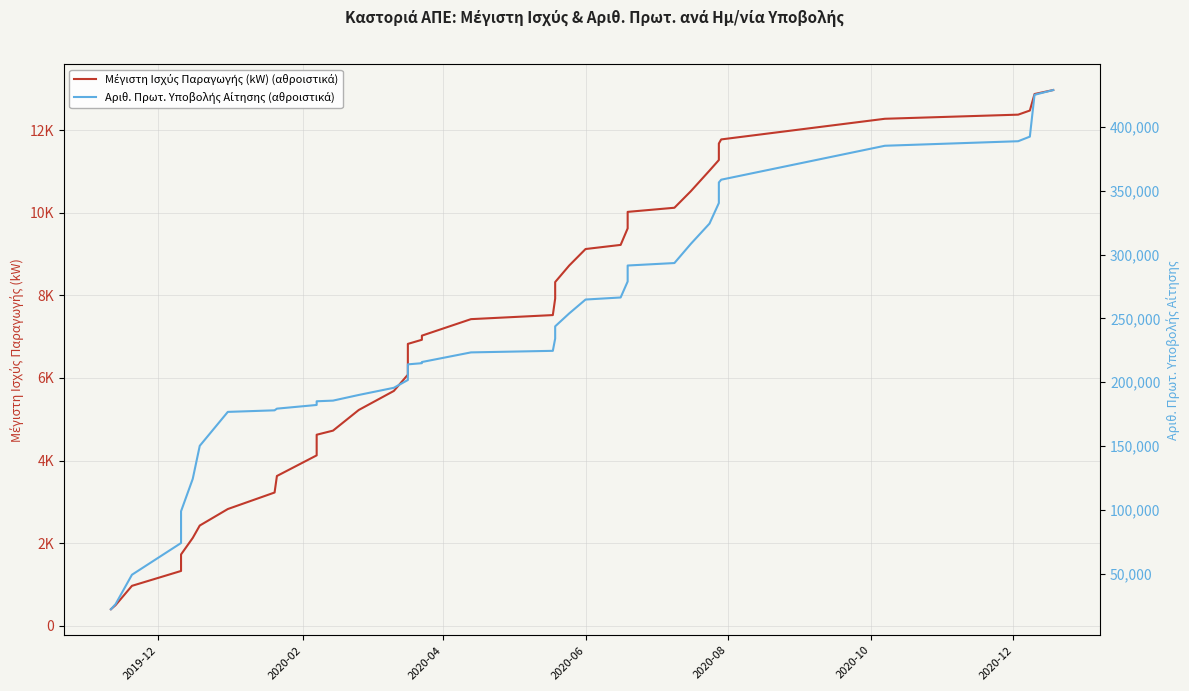

Does the chart have visible grid lines?

Yes